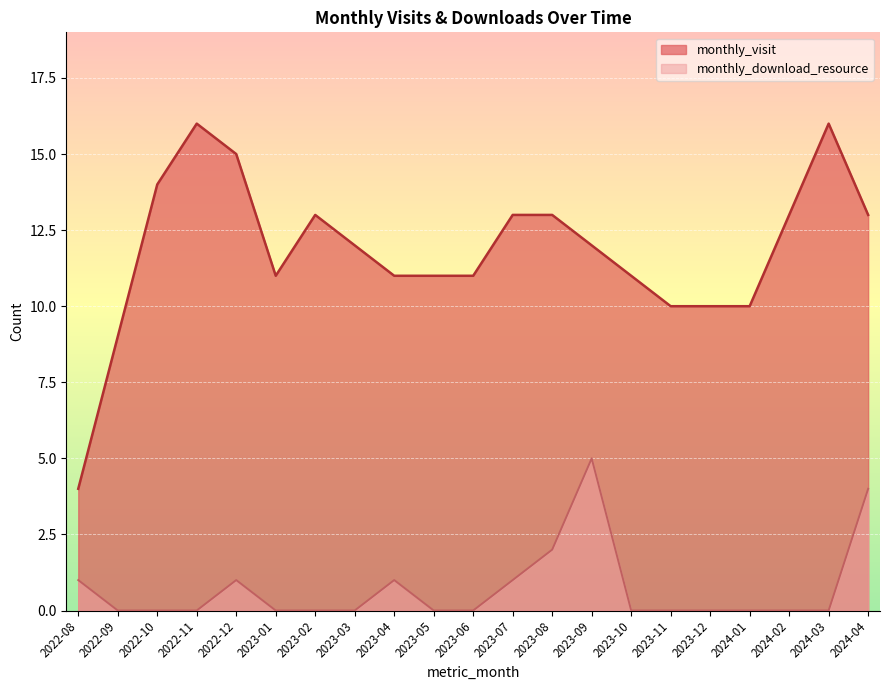

Which series has the largest range (max minus min)?

monthly_visit